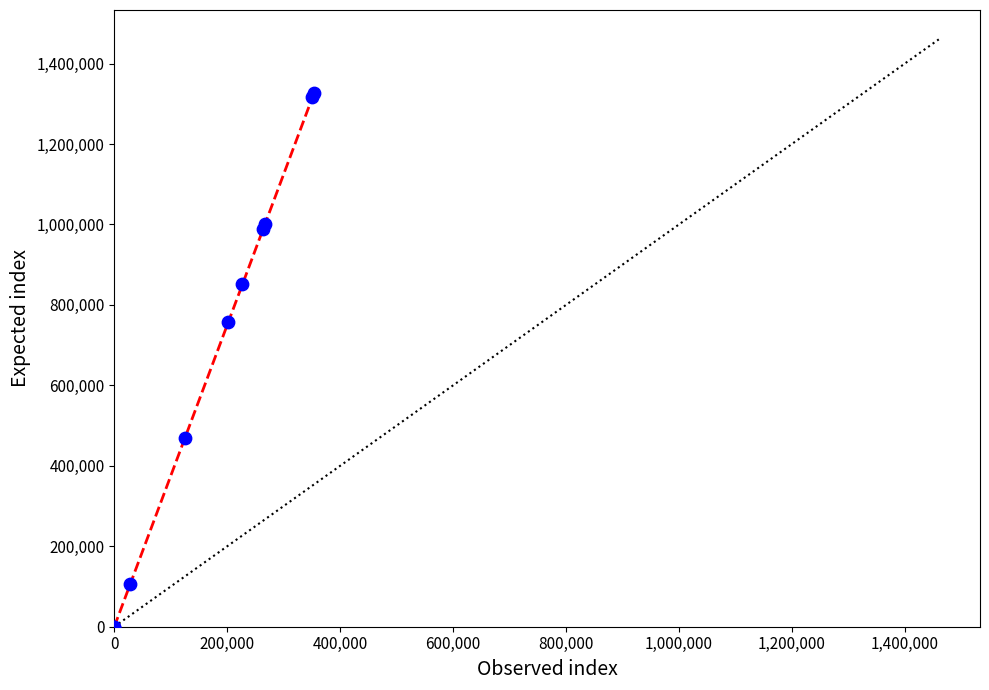

What Y value in the scatter plot is closest to 663750?

757500.0